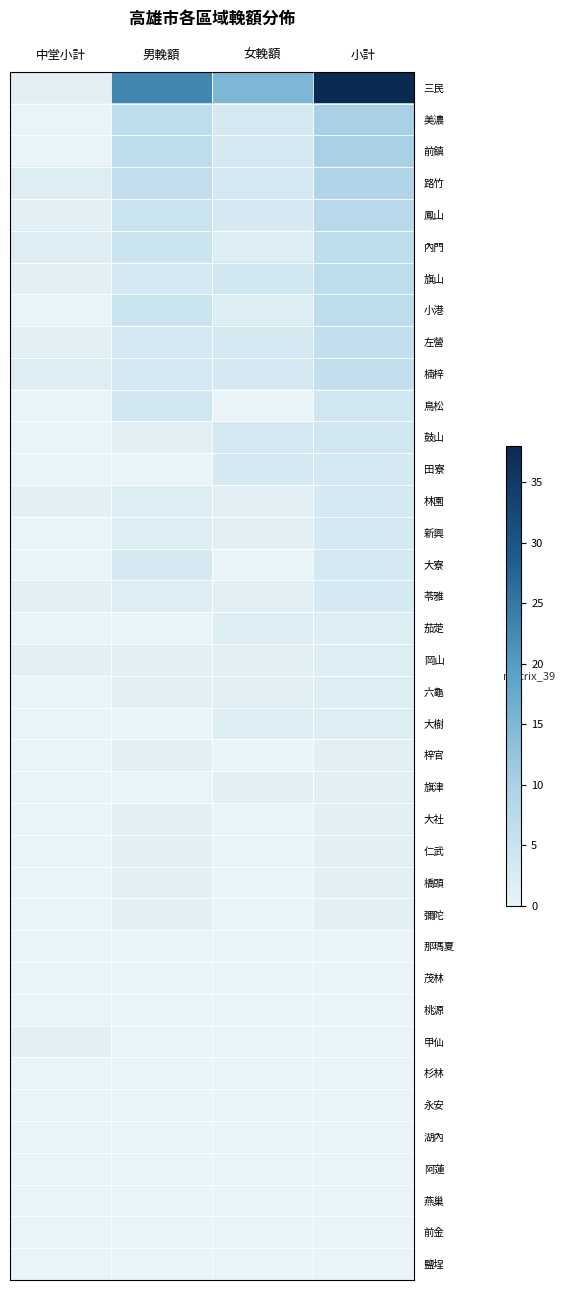

Which series has the largest range (max minus min)?

三民